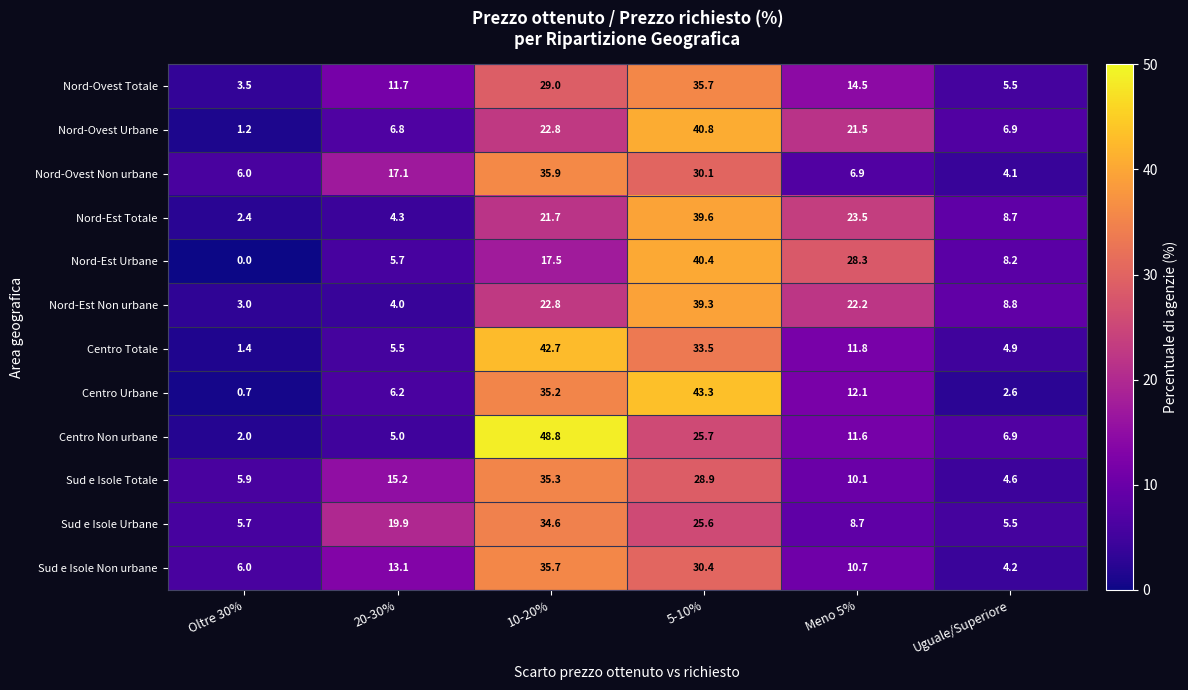

List the labels in order of Nord-Est Urbane value, smallest first.

Oltre 30%, 20-30%, Uguale/Superiore, 10-20%, Meno 5%, 5-10%